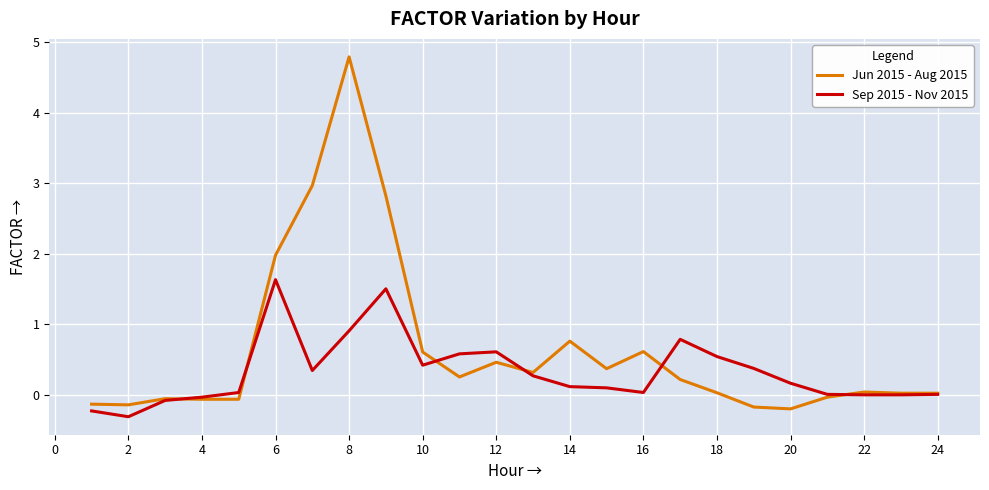

Does the chart have visible grid lines?

Yes